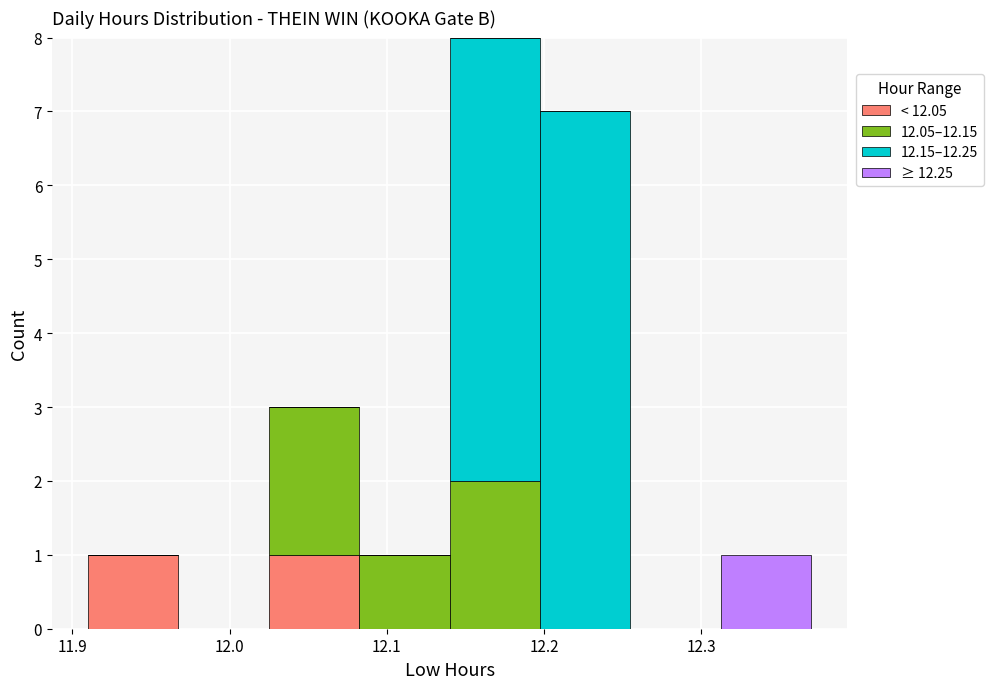

Which range on the x-axis has the tallest stacked bar (by total height)?

12.14 to 12.20